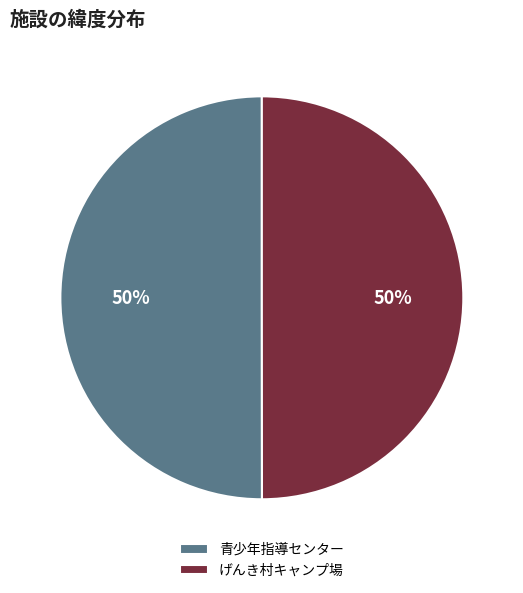

What is the ratio of the value at げんき村キャンプ場 to the value at 青少年指導センター?

1.0